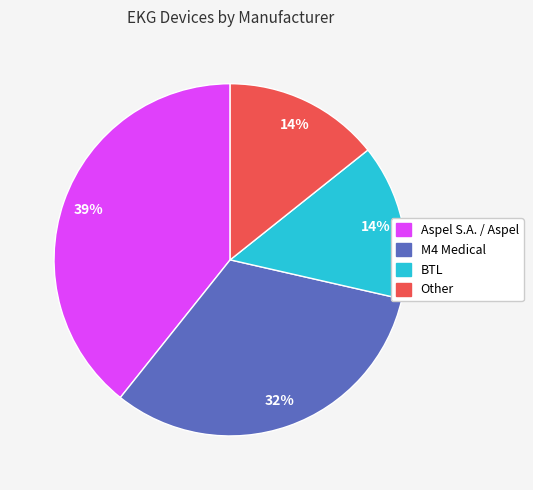

Is there a majority slice in this chart?

No